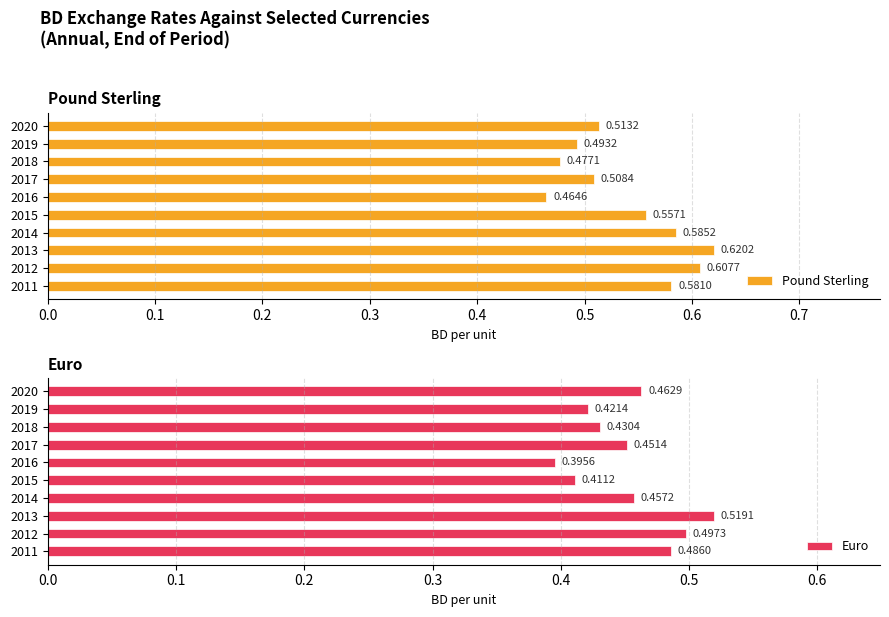

List the labels in order of Pound Sterling value, smallest first.

2016, 2018, 2019, 2017, 2020, 2015, 2011, 2014, 2012, 2013